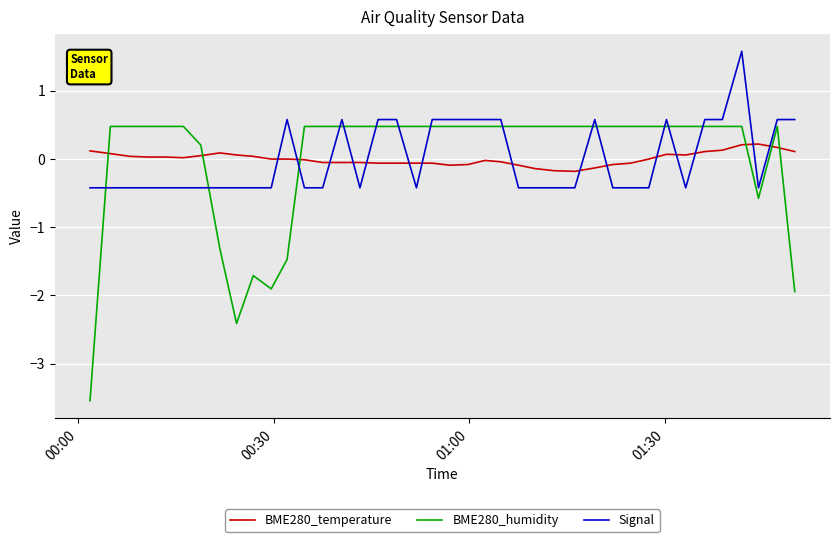

Which series has the largest range (max minus min)?

BME280_humidity